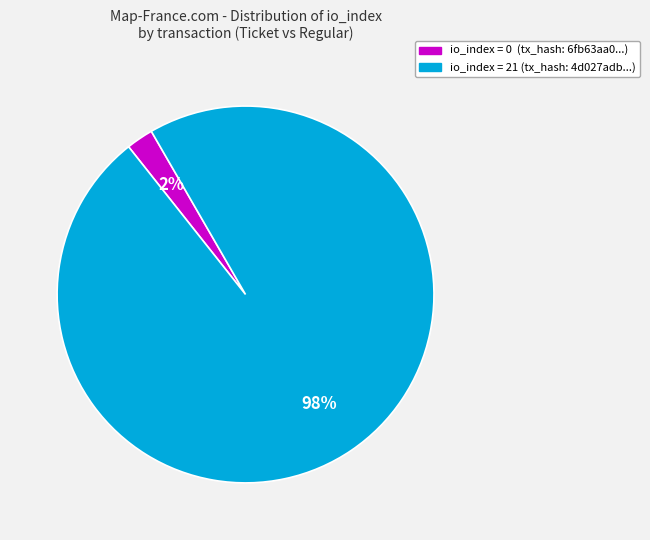

Is there a majority slice in this chart?

Yes